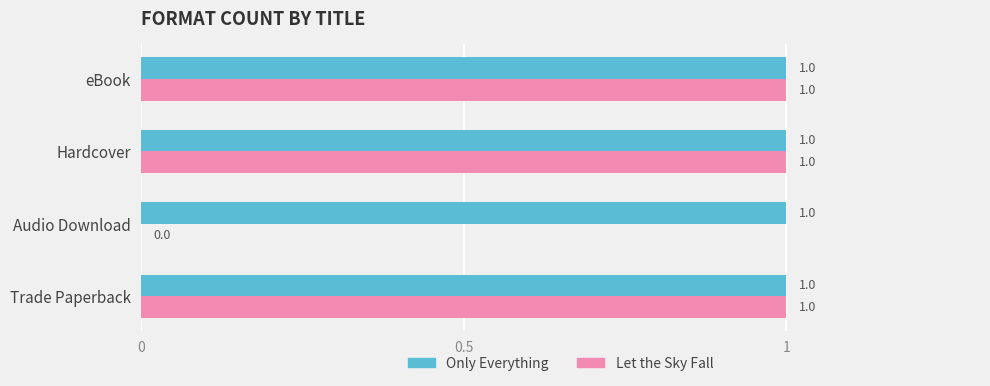

Which series has the largest total across all categories?

Only Everything